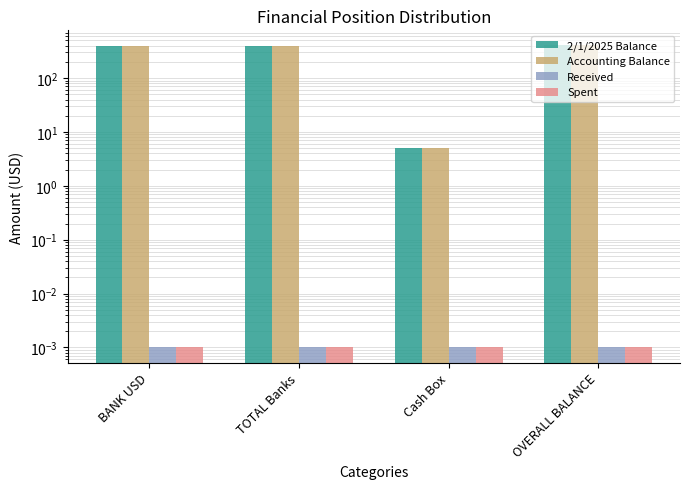

Is it true that 2/1/2025 Balance equals 399.4 at BANK USD?

True